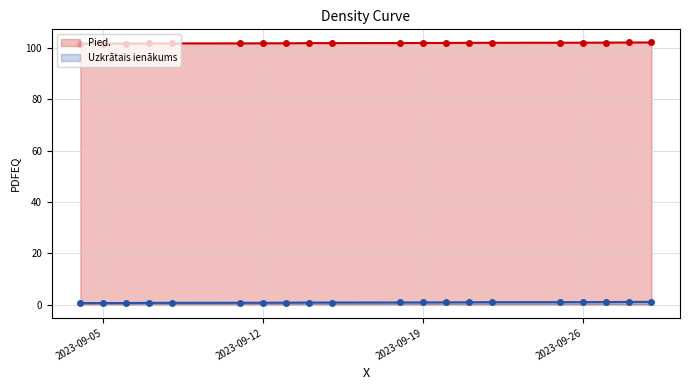

The Uzkrātais ienākums line series shows 1.4 at 14. True or false?

False